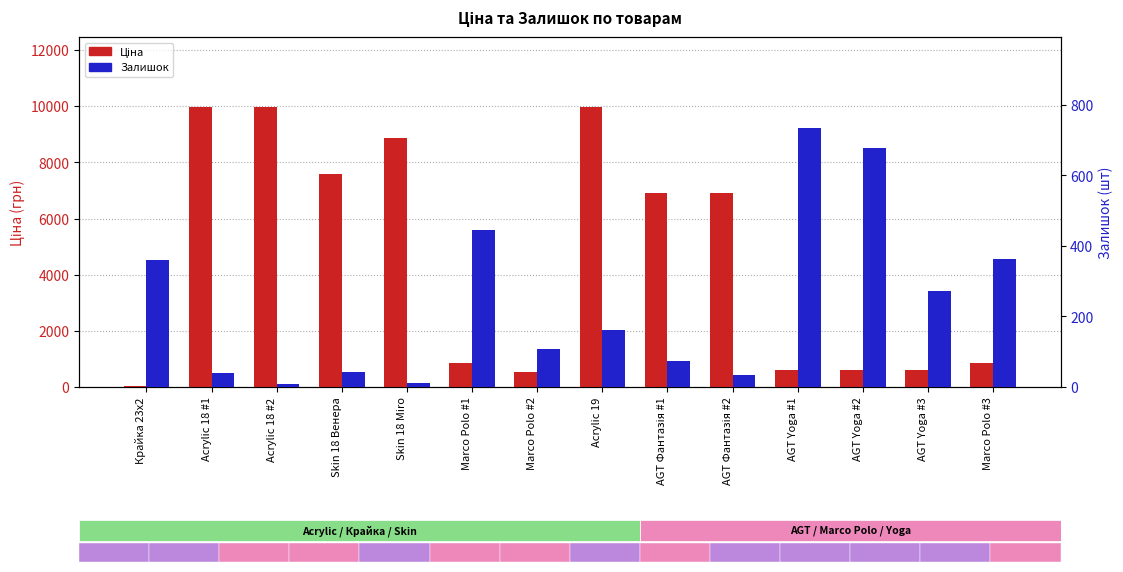

The value of Залишок (шт) at Skin 18 Венера is 43.0. True or false?

True